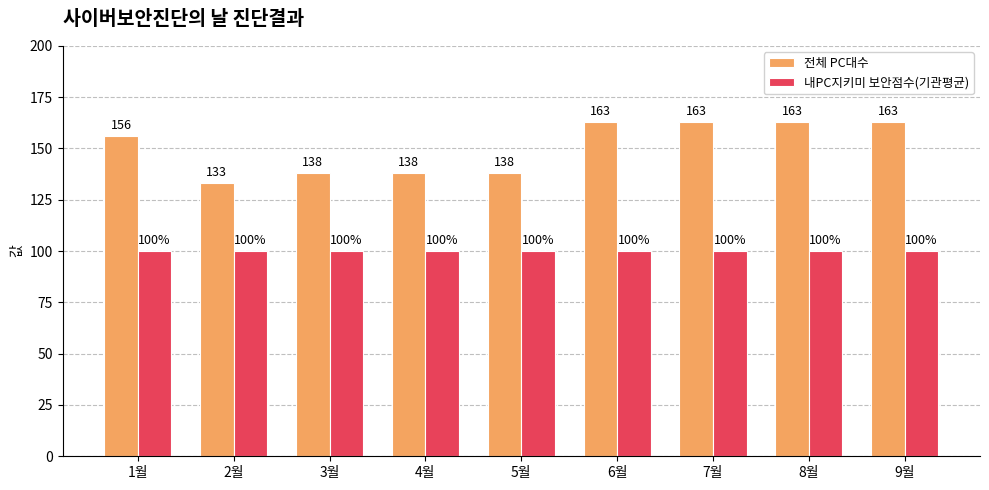

Rank the series by their maximum value, from highest to lowest.

전체 PC대수, 내PC지키미 보안점수(기관평균)